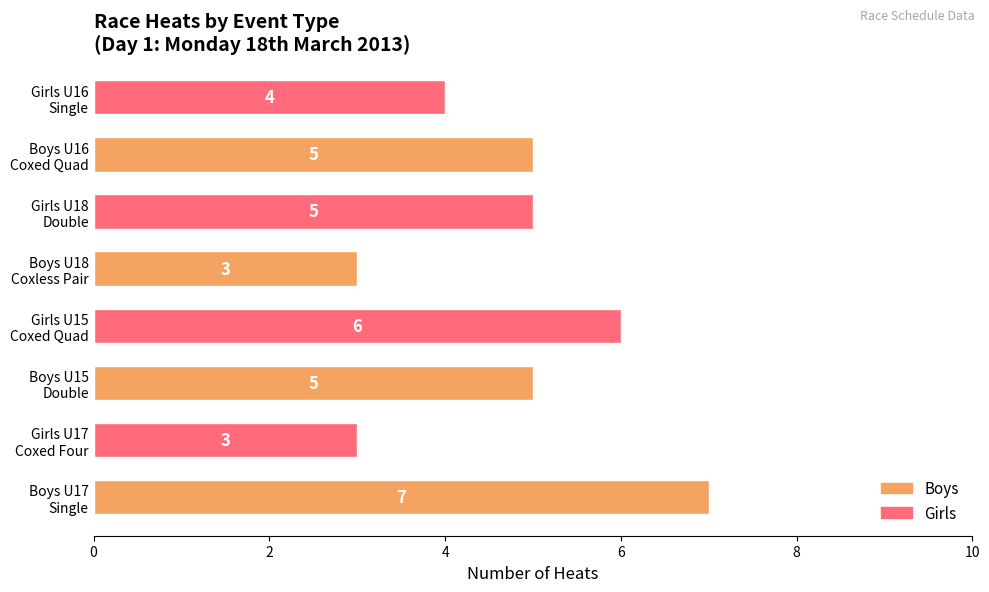

Reading bottom to top, extract all data points from this chart.

7	3	5	6	3	5	5	4